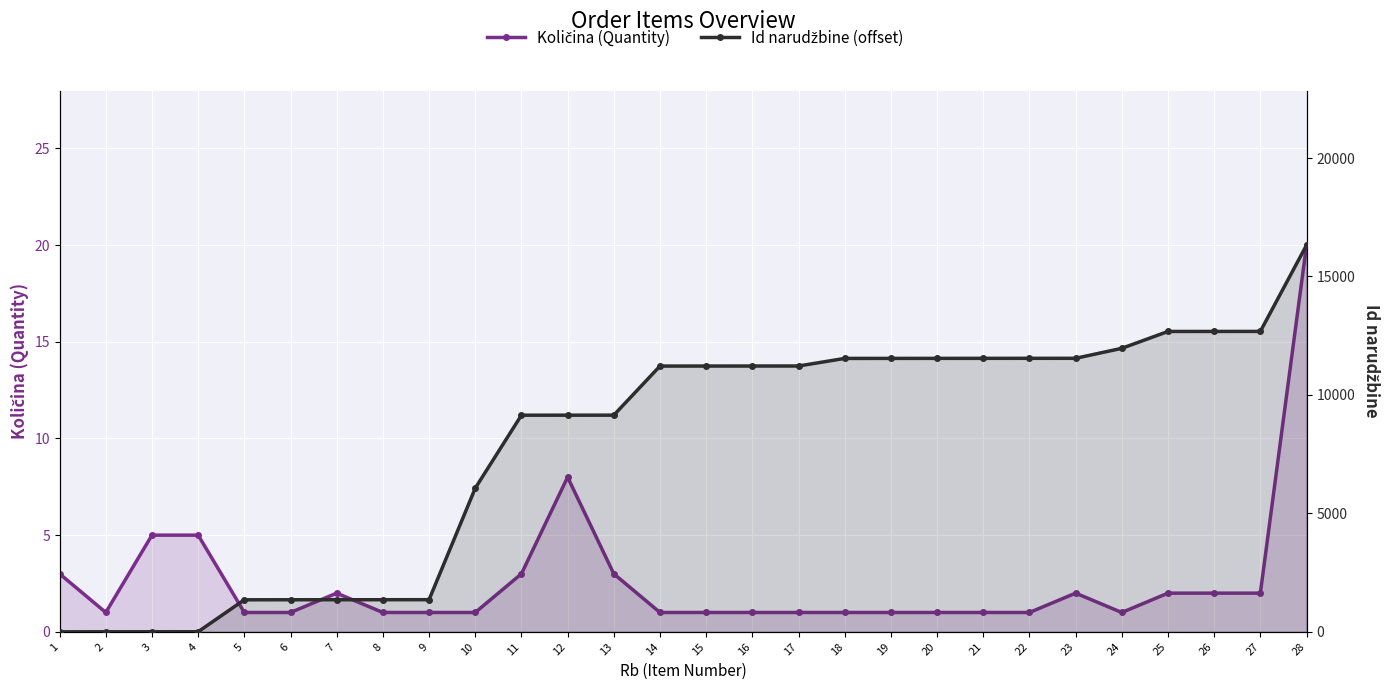

What is the spread (max minus min) of values at 4?

2